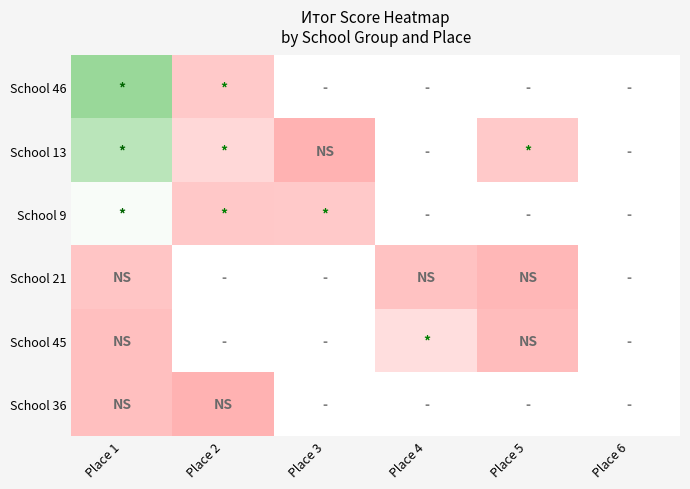

How many series are shown in this chart?

6